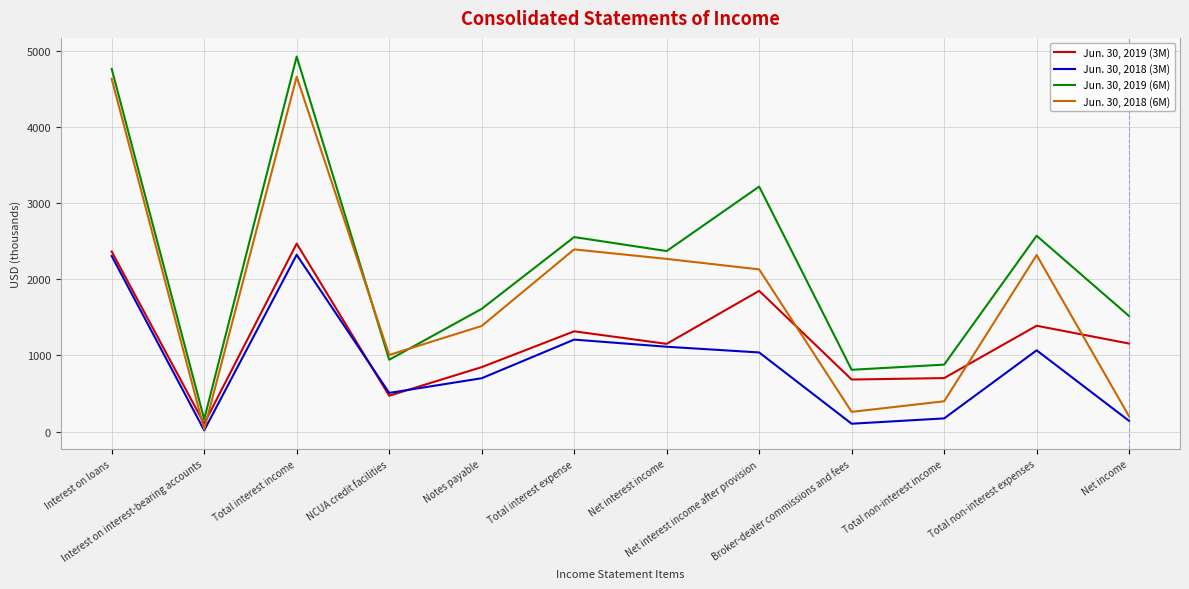

What is the maximum value shown in the chart?

4930